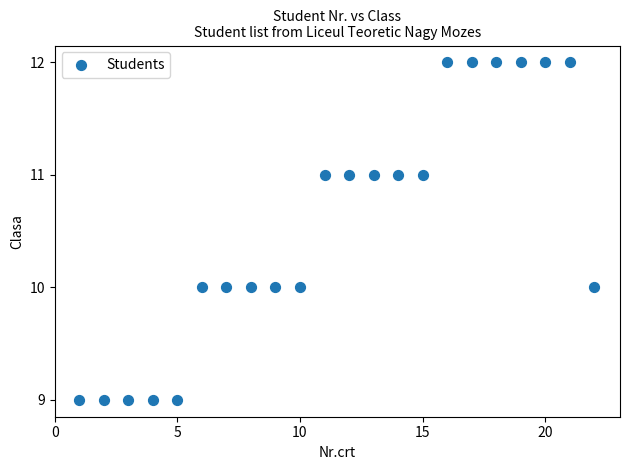

What is the range of X values (max minus min)?

21